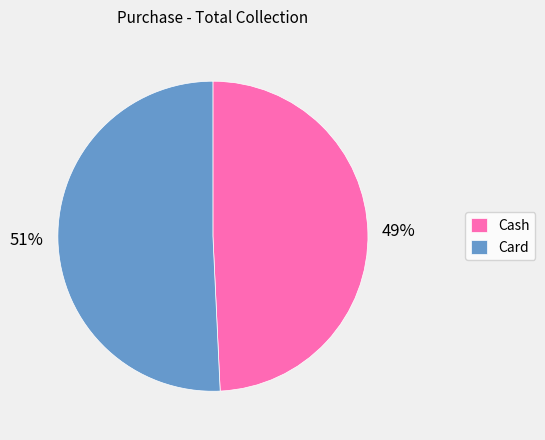

The Card slice represents 42% of the pie. True or false?

False